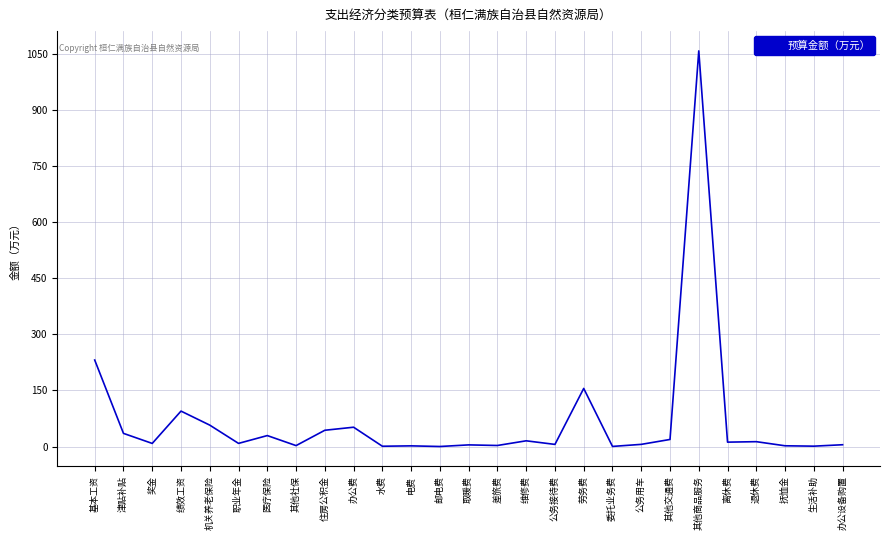

What is the sum of all values?

1868.4